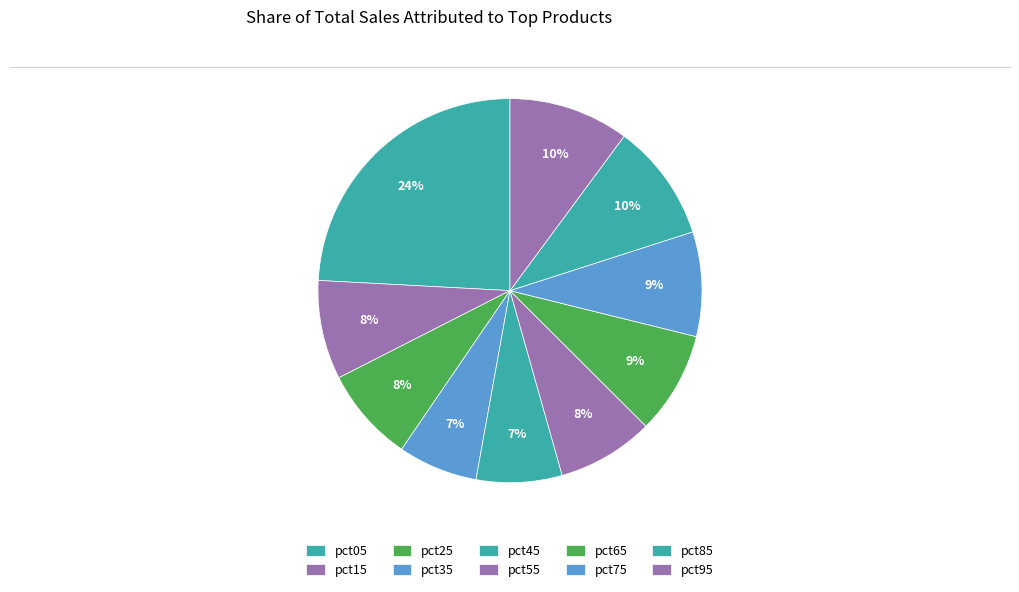

What percentage is the pct05 slice, to the nearest percent?

24%